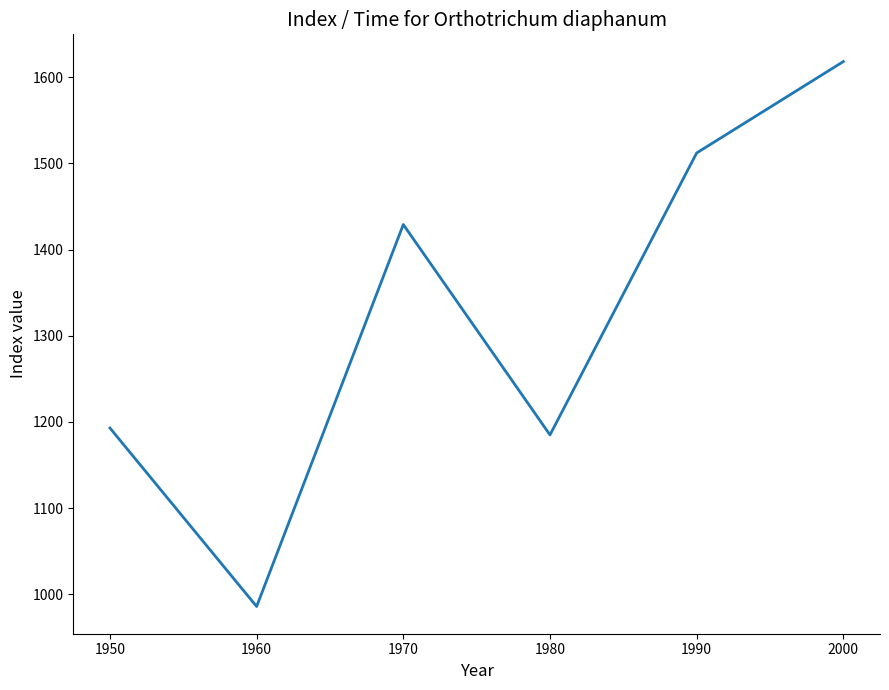

Where is the first local maximum?

1970